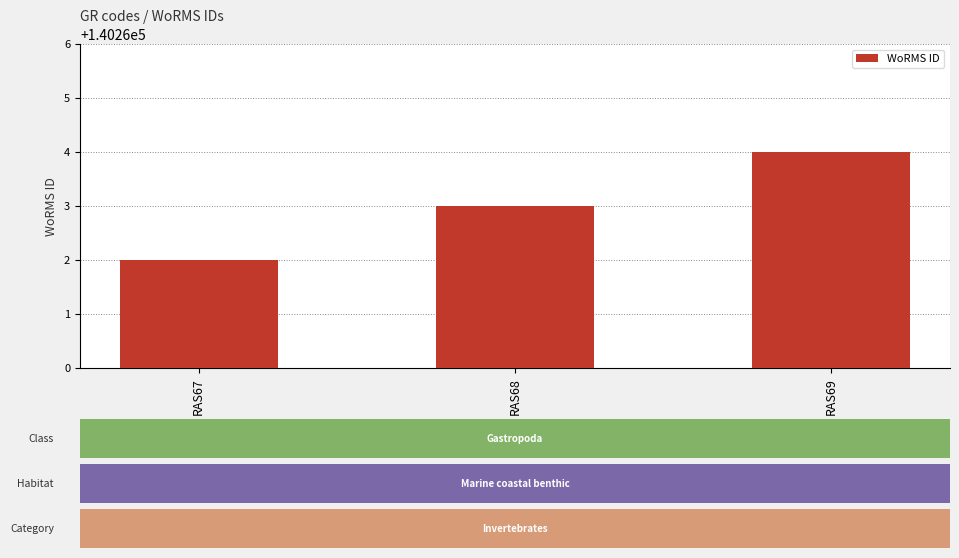

True or false: the data shows 140263 at RAS68.

True